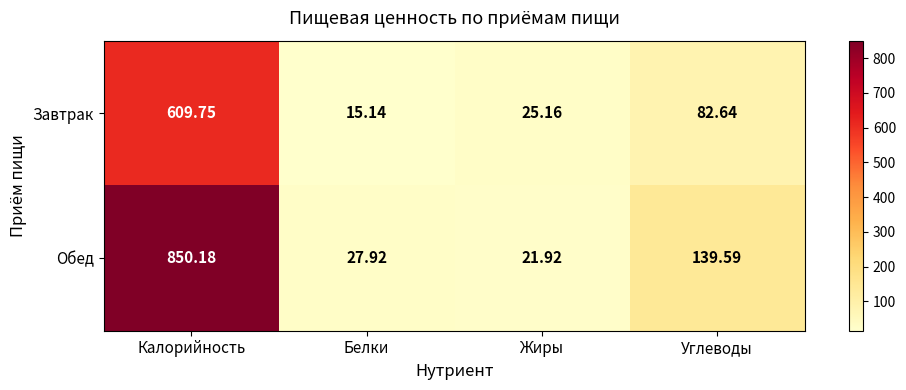

At Калорийность, list the series in order from smallest to largest.

Завтрак, Обед